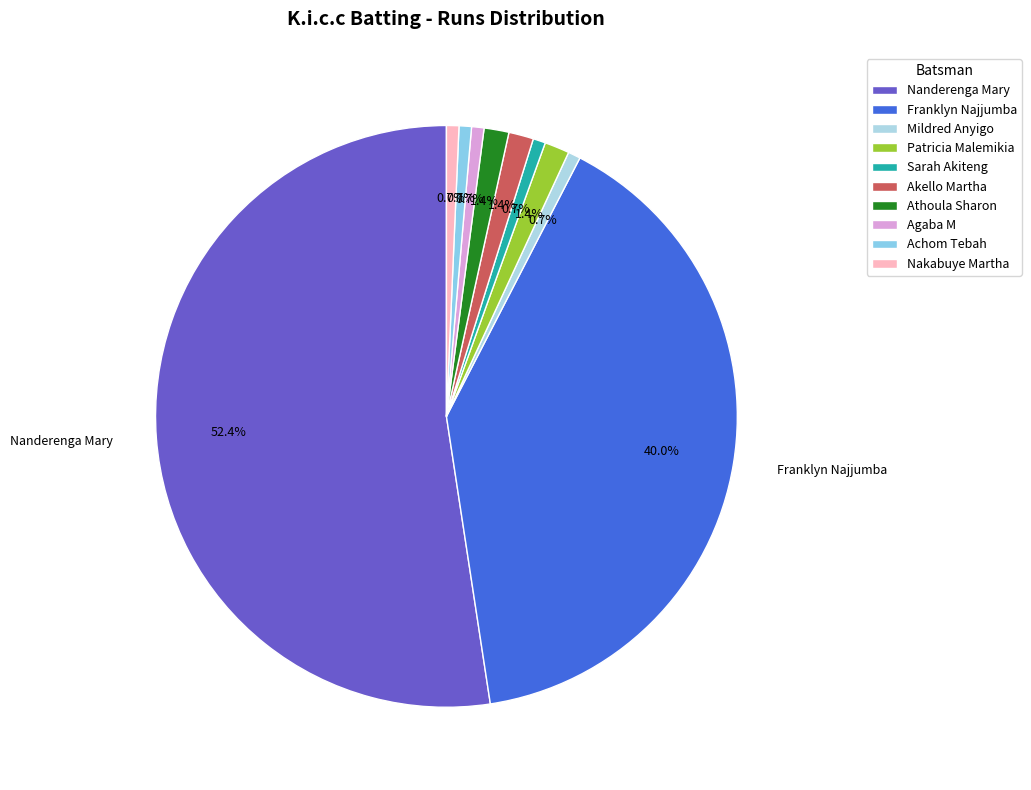

Does Nanderenga Mary account for over 50% of the chart?

Yes